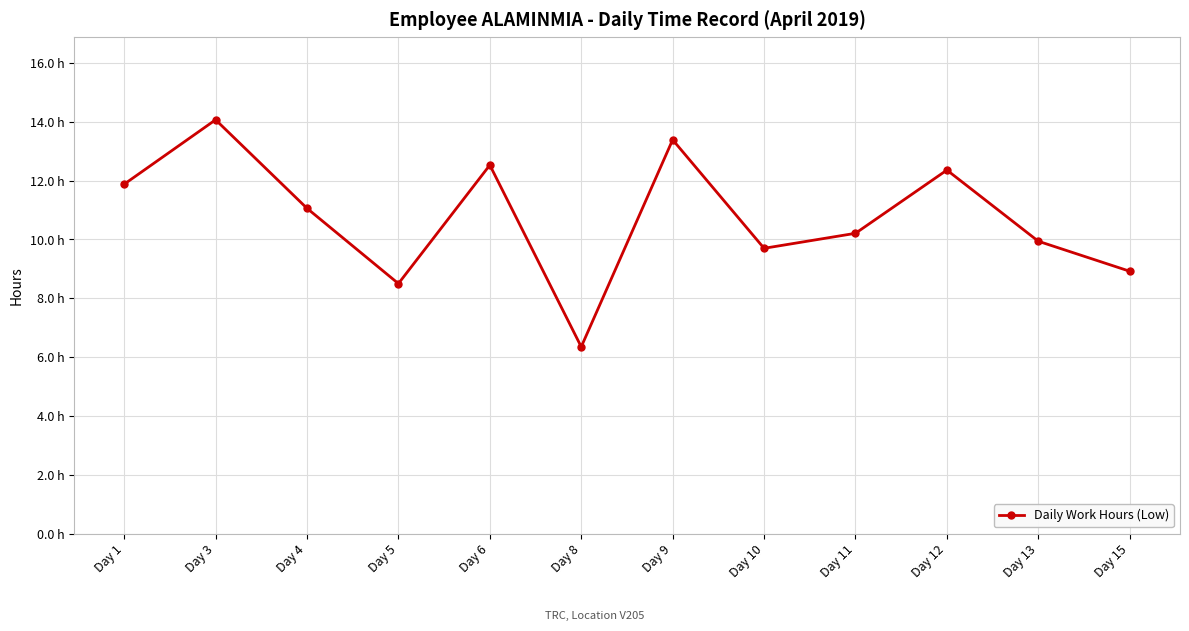

Does the chart have visible grid lines?

Yes